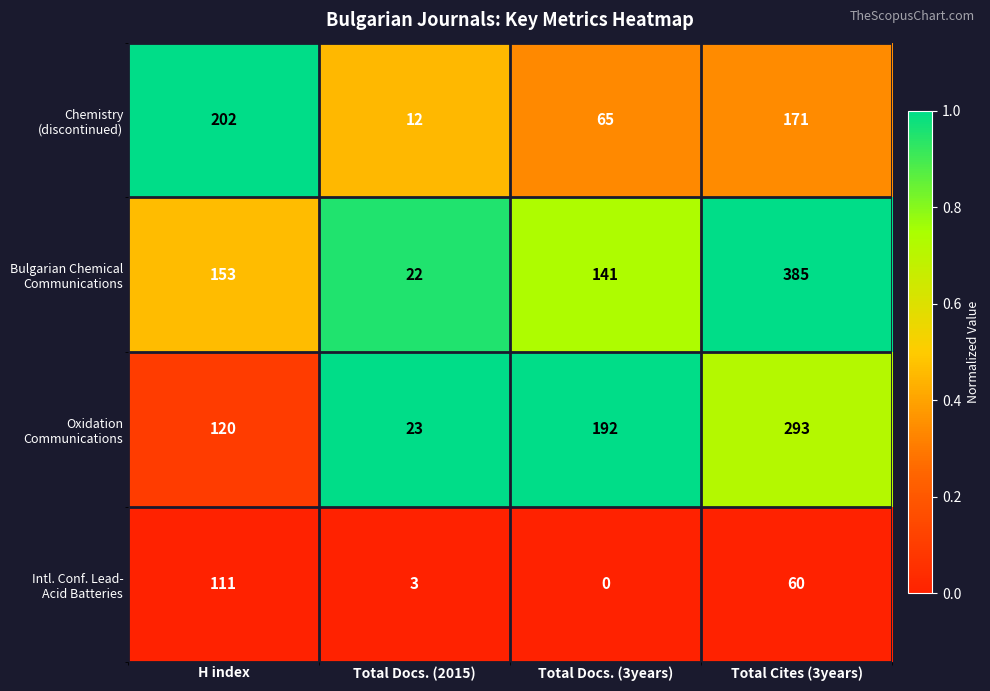

What is the total value across all series at Total Docs. (3years)?

398